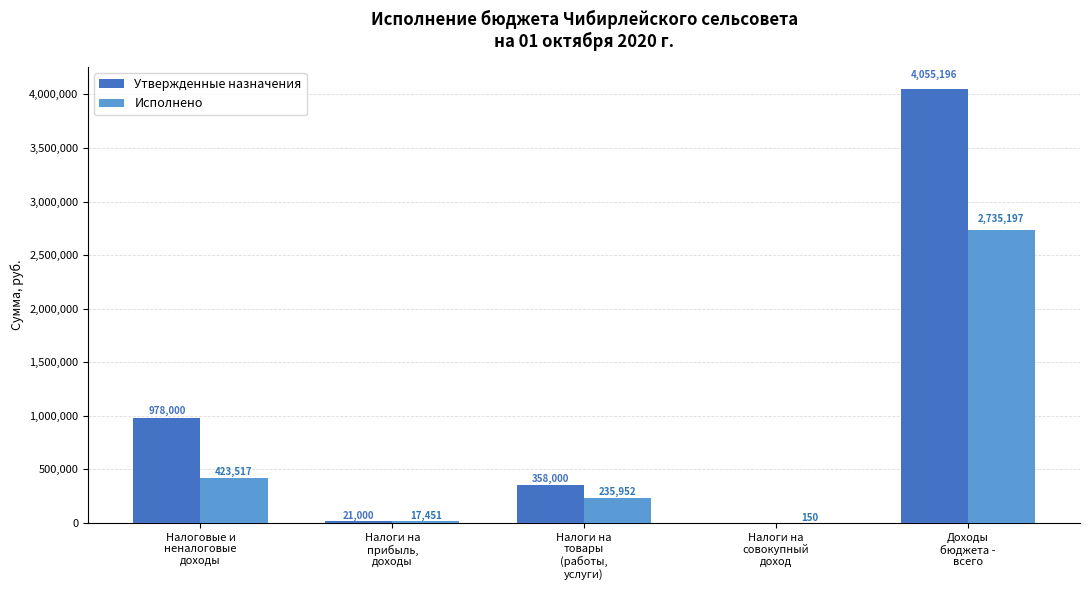

The value of Исполнено at Доходы
бюджета -
всего is 2735196.9. True or false?

True